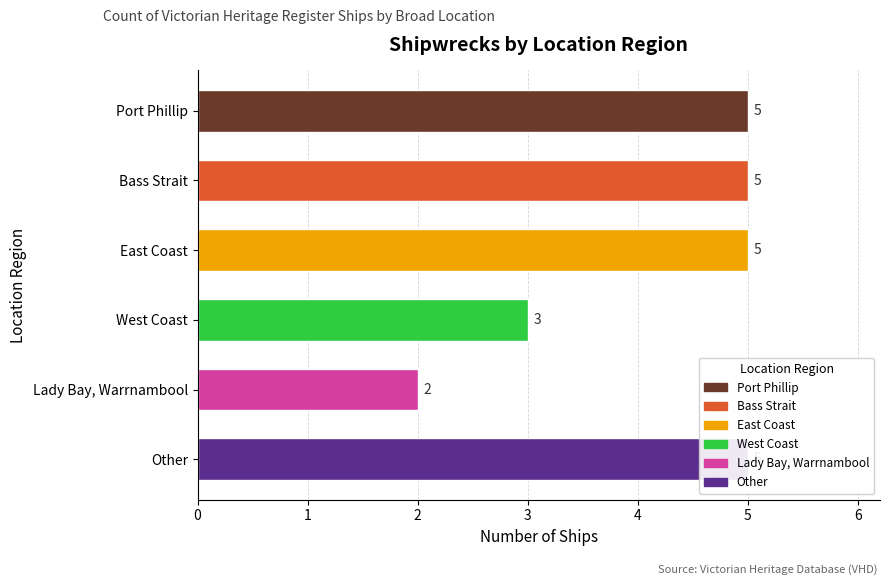

Reading left to right, extract all data points from this chart.

5	5	5	3	2	5